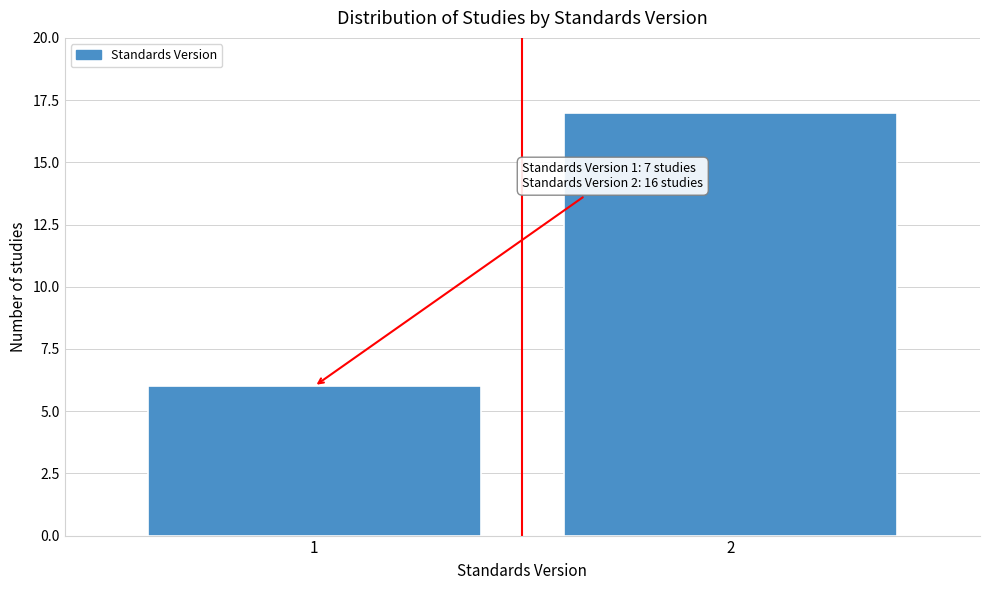

Reading right to left, list all the values displayed in this chart.

2=17	1=6